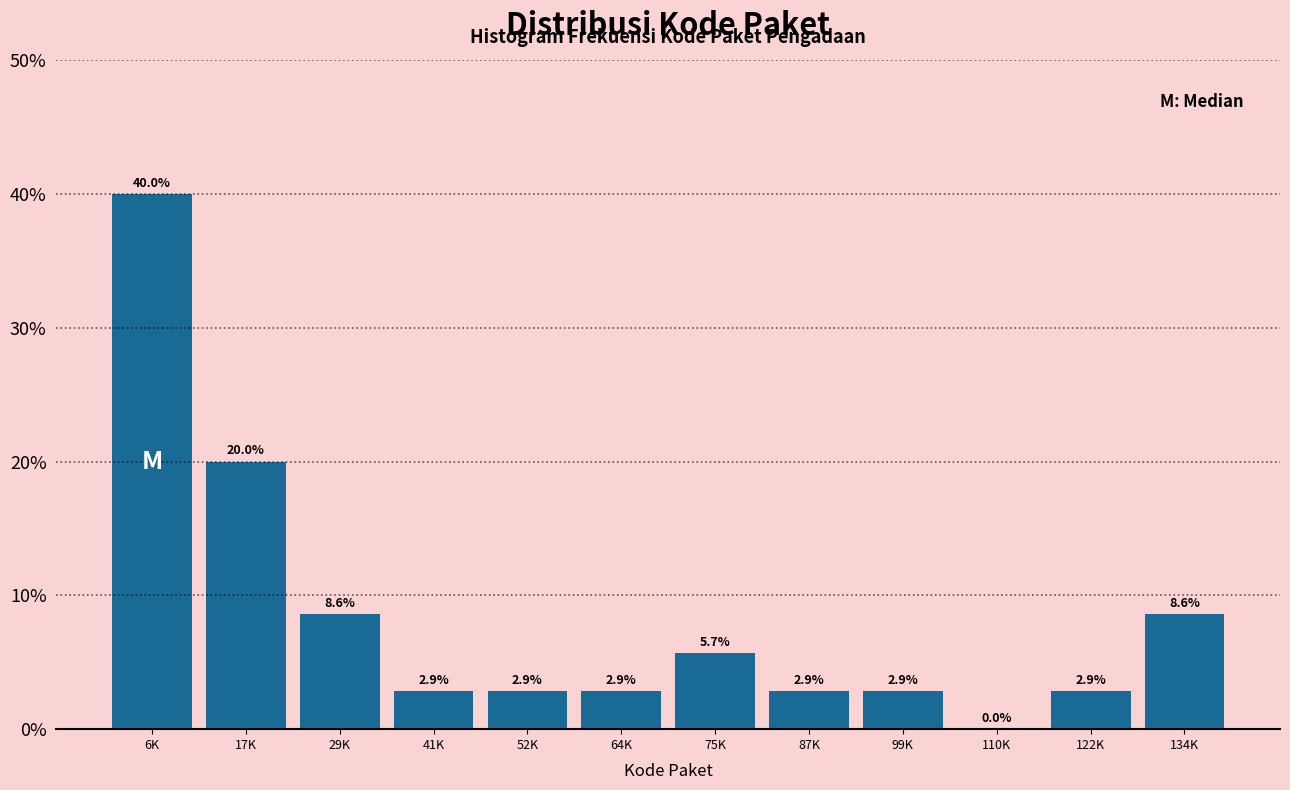

Reading right to left, list all the values displayed in this chart.

134K=8.6	122K=2.9	110K=0.0	99K=2.9	87K=2.9	75K=5.7	64K=2.9	52K=2.9	41K=2.9	29K=8.6	17K=20.0	6K=40.0